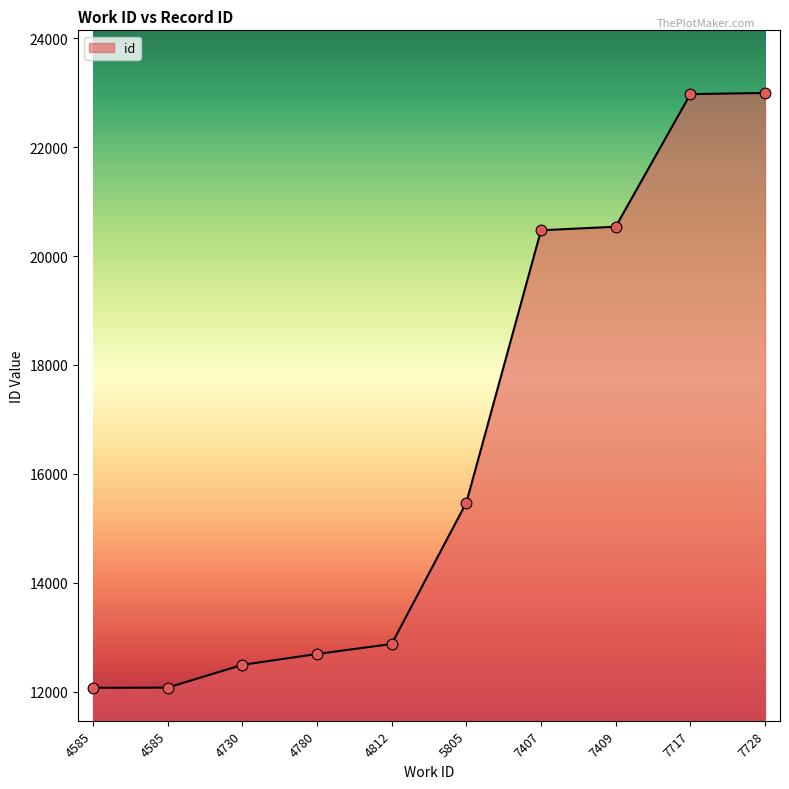

Between 4585 and 4780, which is larger?

4780